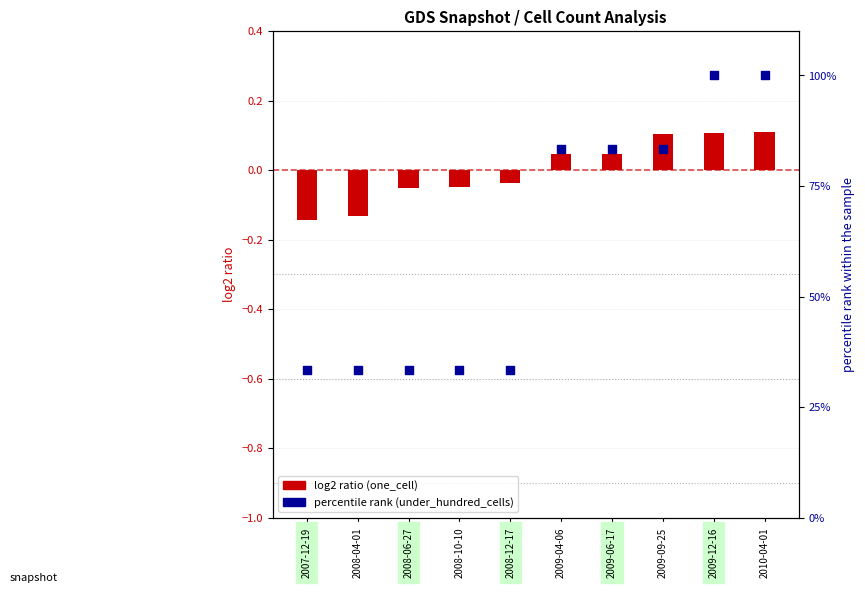

Which series contains the lowest Y value?

one_cell